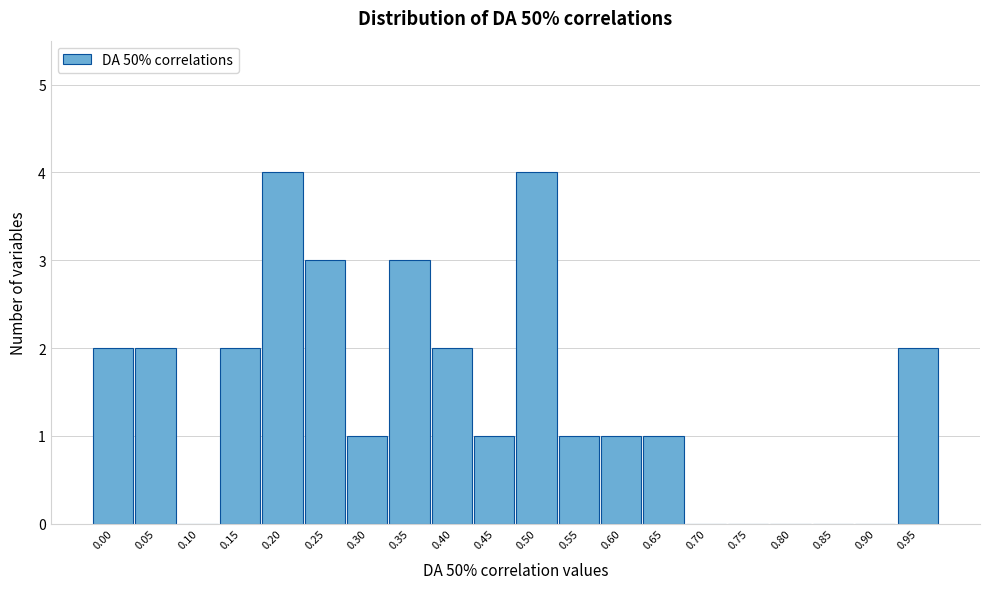

Reading right to left, transcribe all the data shown in this chart.

0.95=2	0.90=0	0.85=0	0.80=0	0.75=0	0.70=0	0.65=1	0.60=1	0.55=1	0.50=4	0.45=1	0.40=2	0.35=3	0.30=1	0.25=3	0.20=4	0.15=2	0.10=0	0.05=2	0.00=2